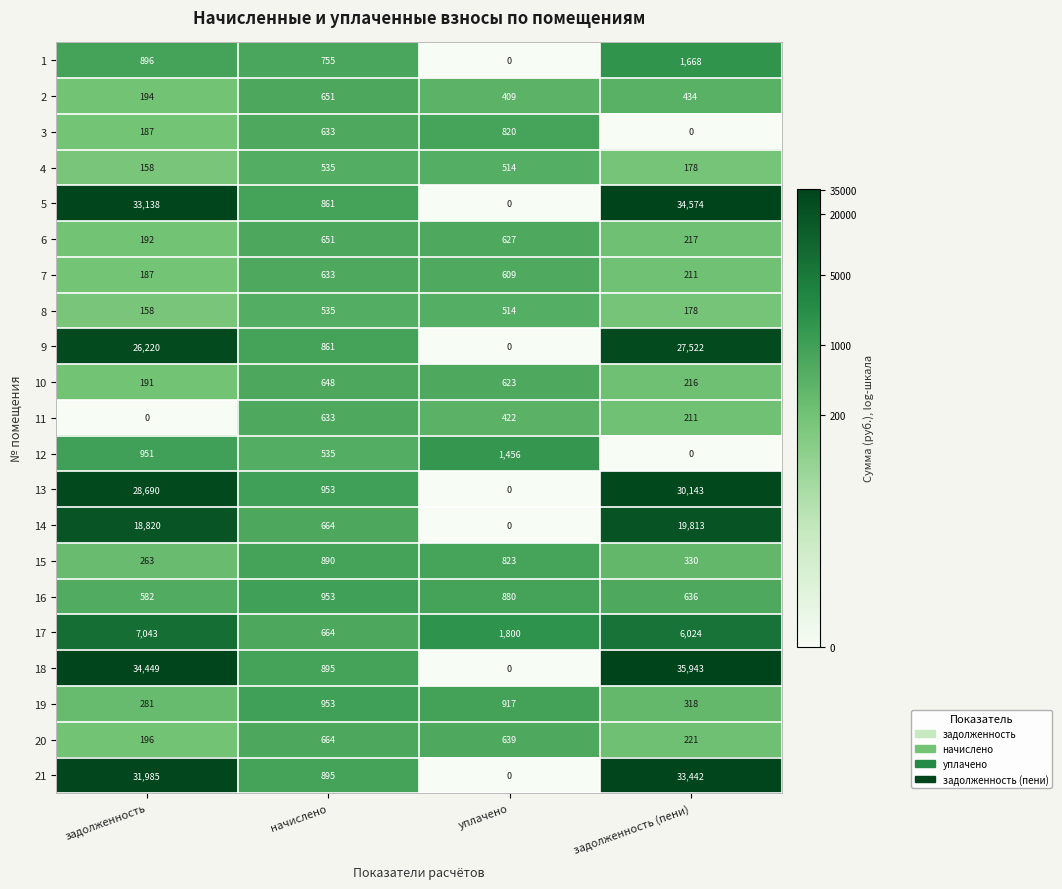

What is the approximate value of 3 at начислено?

633